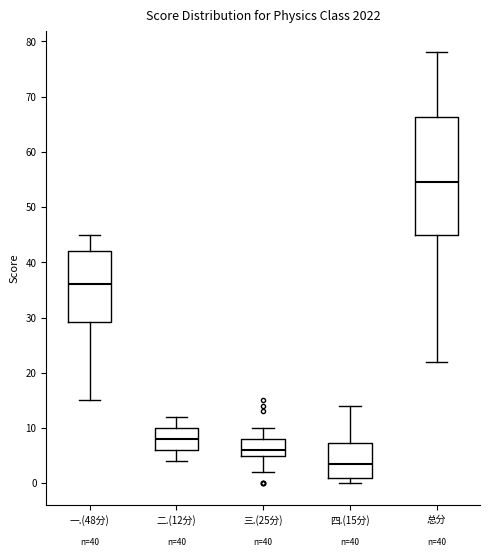

Which box has the lowest median line?

四.(15分)